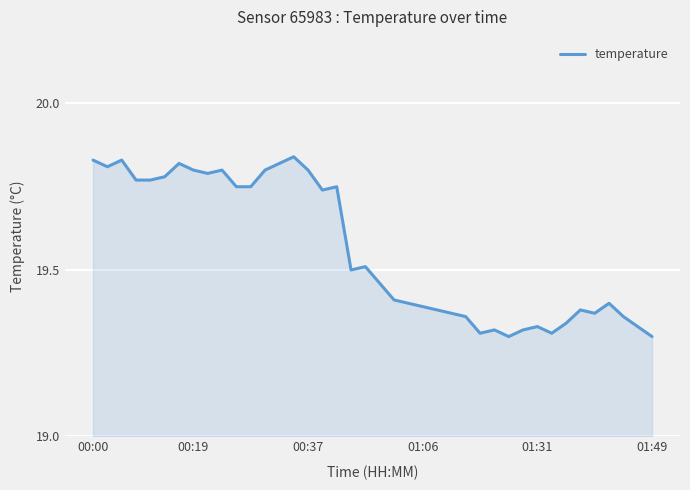

How many lines are shown in the chart?

1